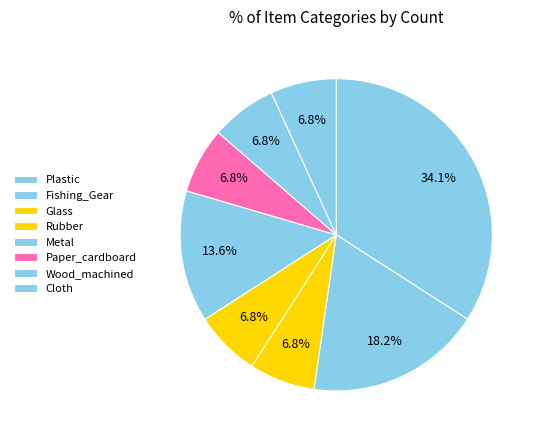

To the nearest percent, what is the difference between the largest and smallest slice percentages?

27%